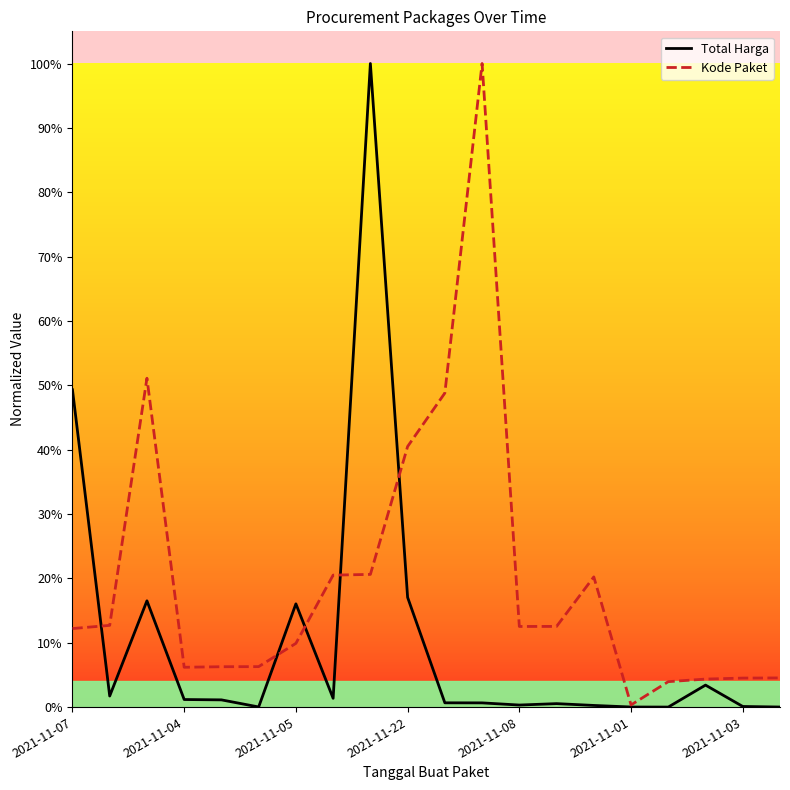

Reading left to right, list all the values displayed in this chart.

Total Harga: 0.5	0.0	0.2	0.0	0.0	0.0	0.2	0.0	1.0	0.2	0.0	0.0	0.0	0.0	0.0	0.0	0.0	0.0	0.0	0.0
Kode Paket: 0.1	0.1	0.5	0.1	0.1	0.1	0.1	0.2	0.2	0.4	0.5	1.0	0.1	0.1	0.2	0.0	0.0	0.0	0.0	0.0